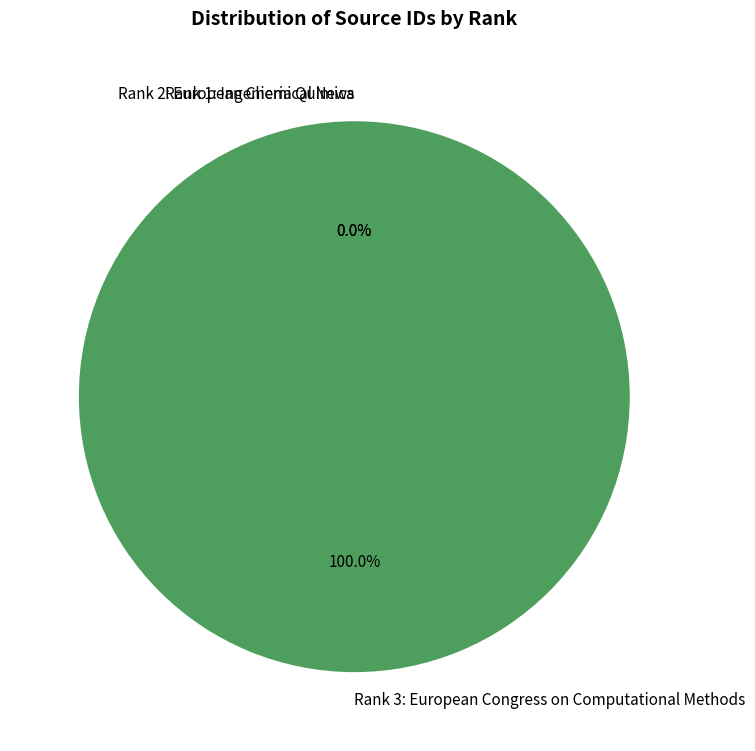

Is there a majority slice in this chart?

Yes